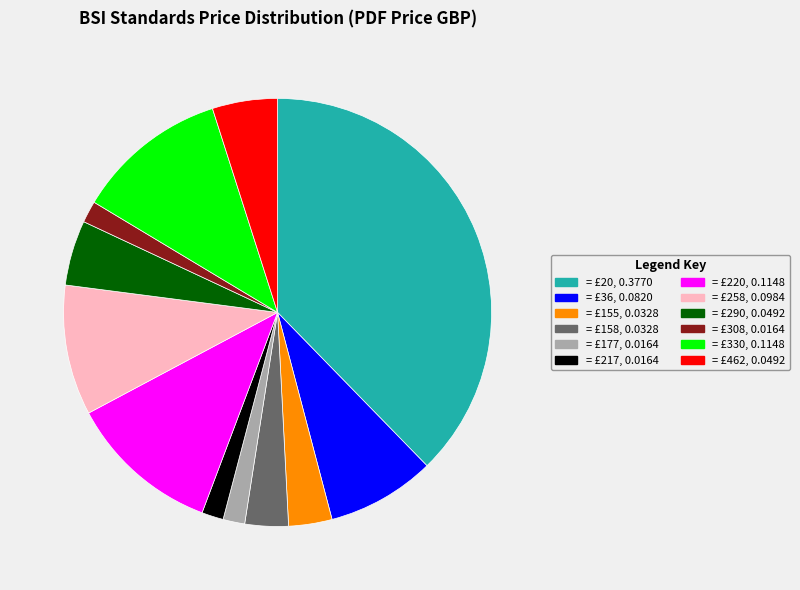

Is there any slice that represents more than half of the pie?

No